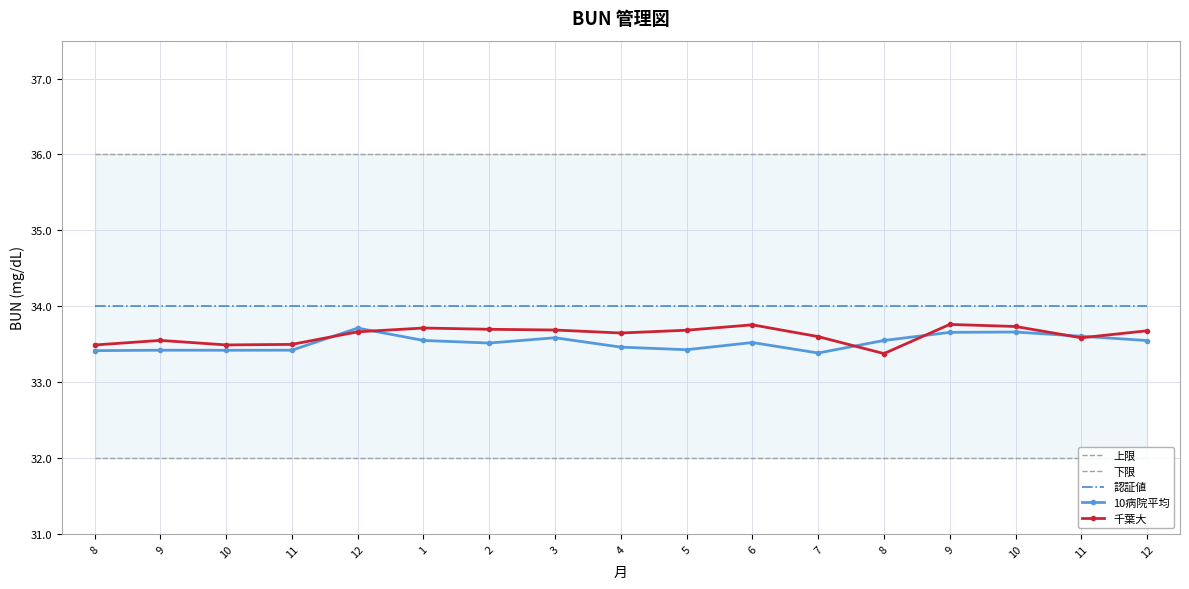

True or false: 認証値 and 10病院平均 intersect in this chart.

False